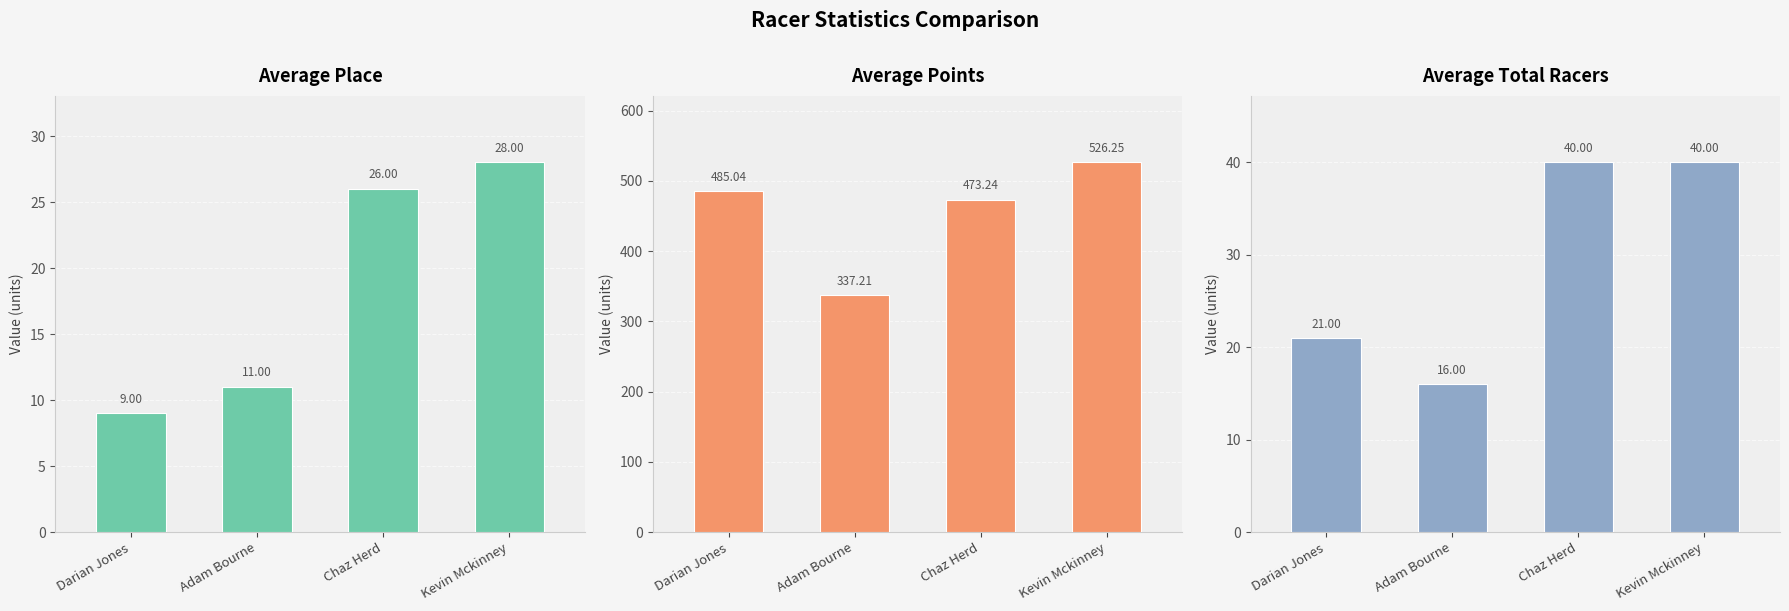

True or false: Place has a value of 3.1 at Adam Bourne.

False